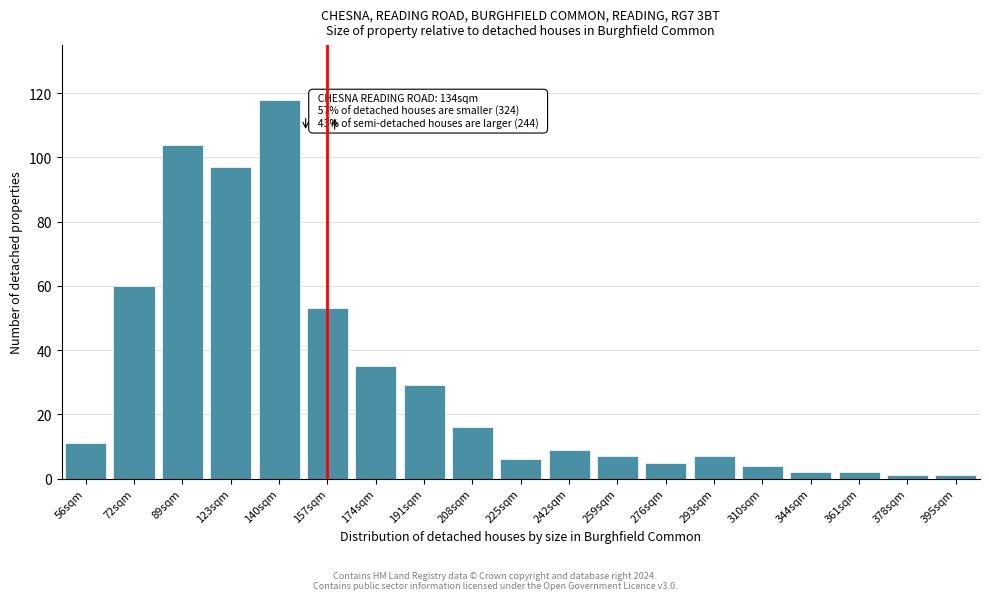

Reading left to right, what are all the values shown in this chart?

11	60	104	97	118	53	35	29	16	6	9	7	5	7	4	2	2	1	1